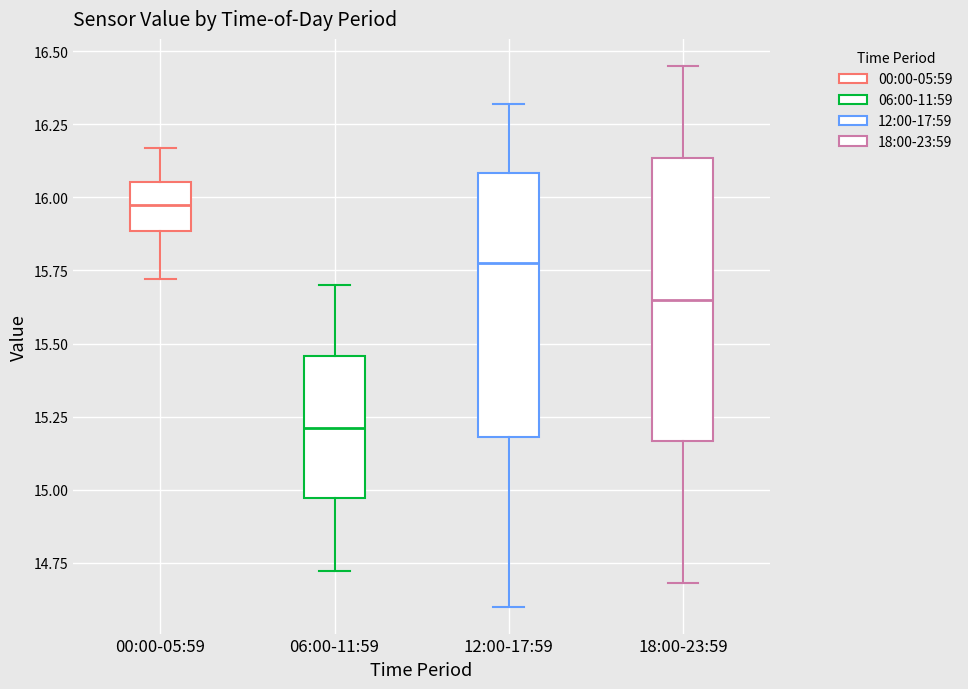

Where does the lower whisker of the box for 12:00-17:59 end on the y-axis? The values are not printed on the chart, so give them approximately, as read against the axis.

14.60